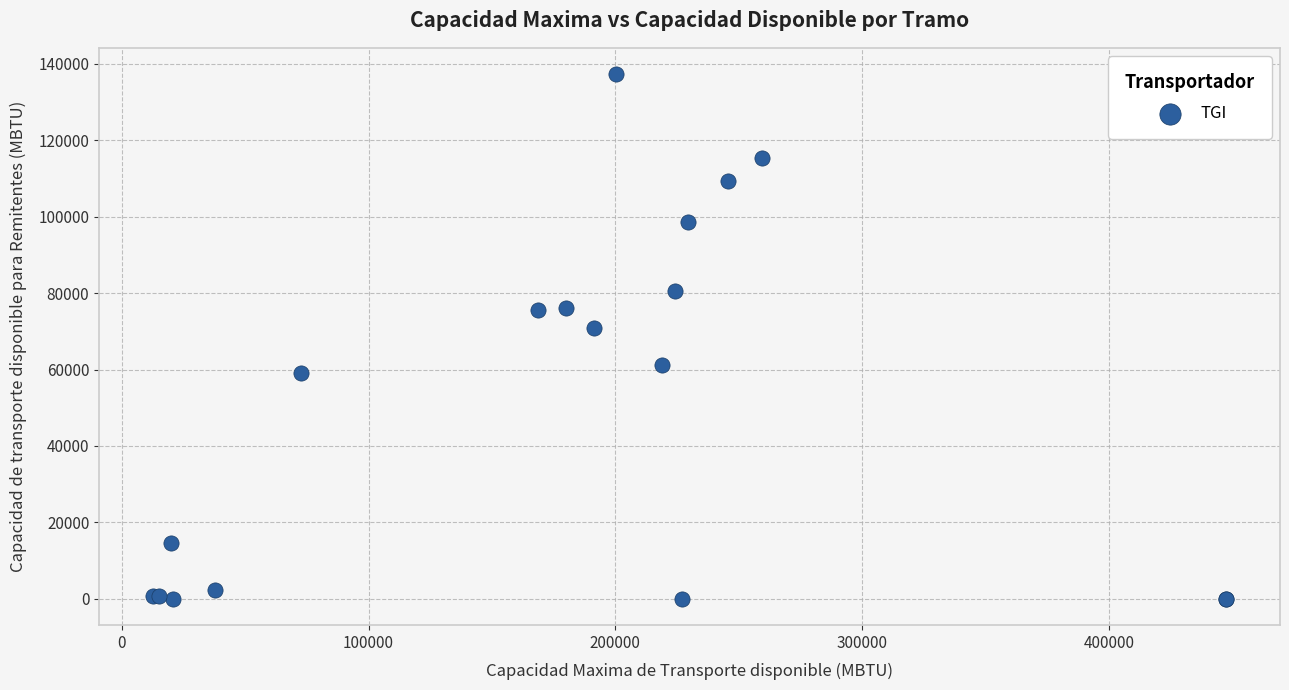

What Y value in the scatter plot is closest to 68681?

70761.3